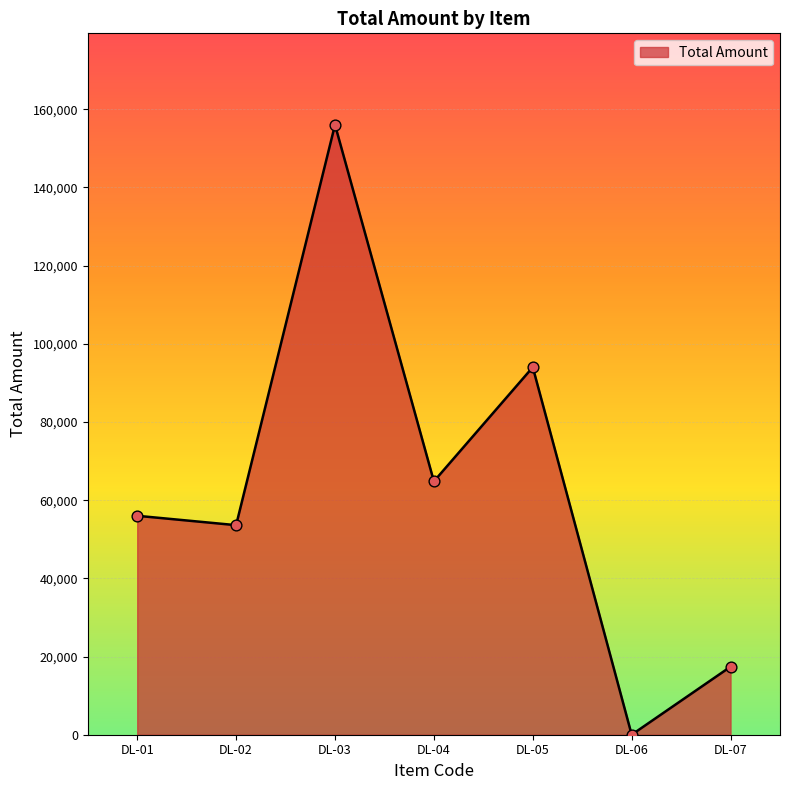

What is the change in value from DL-01 to DL-02?

-2400